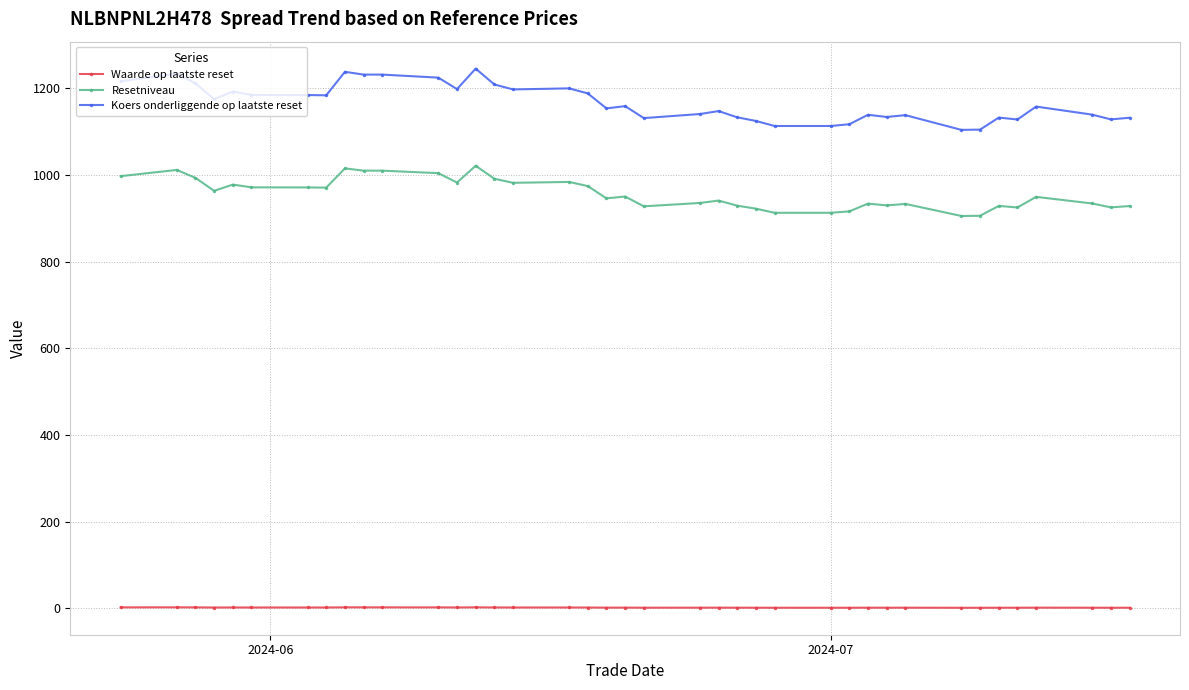

What is the average value of the Koers onderliggende op laatste reset series?

1167.2